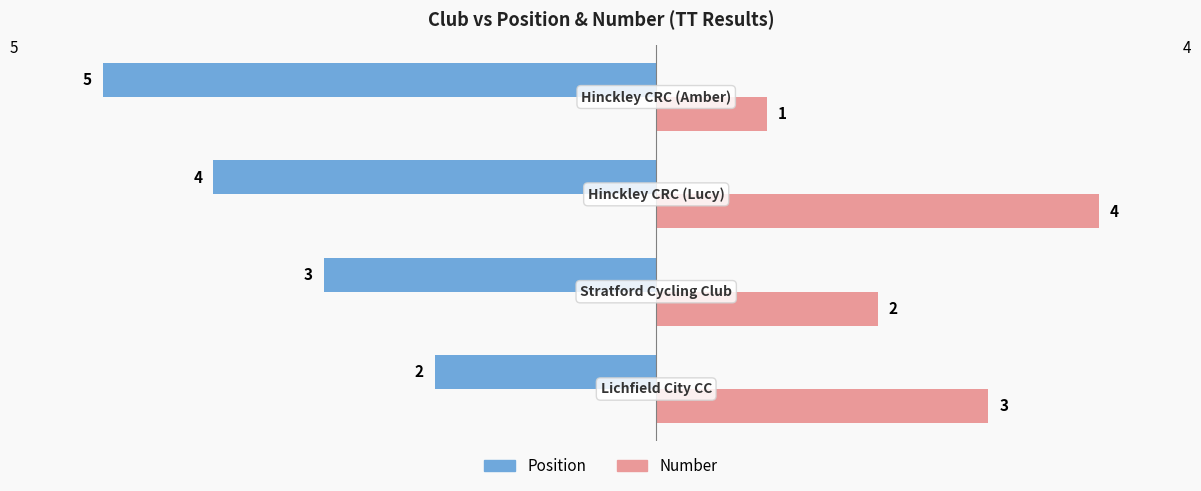

Which series has the widest spread of values?

Position